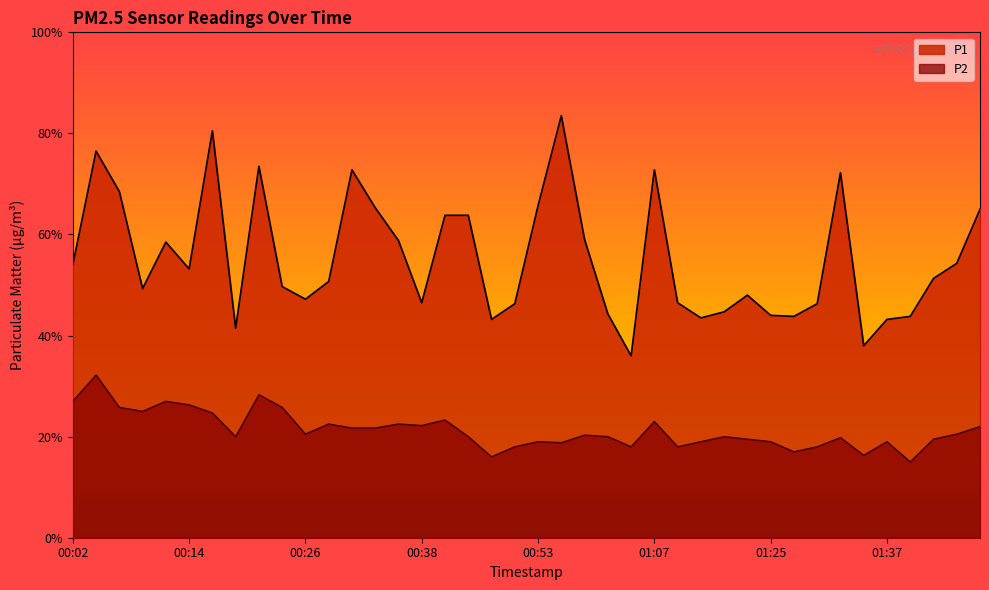

What is the difference between the maximum and minimum values in the P1 series?

4.8